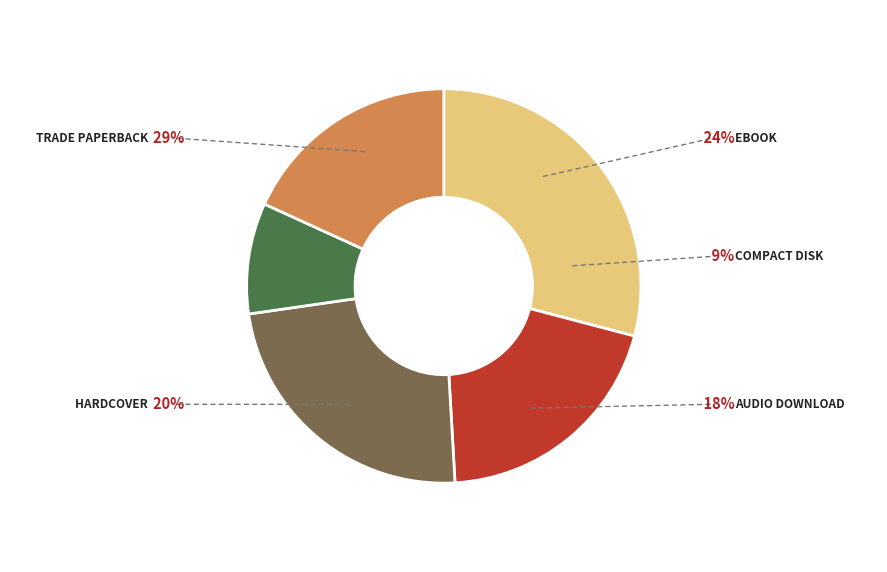

Is there any slice that represents more than half of the pie?

No